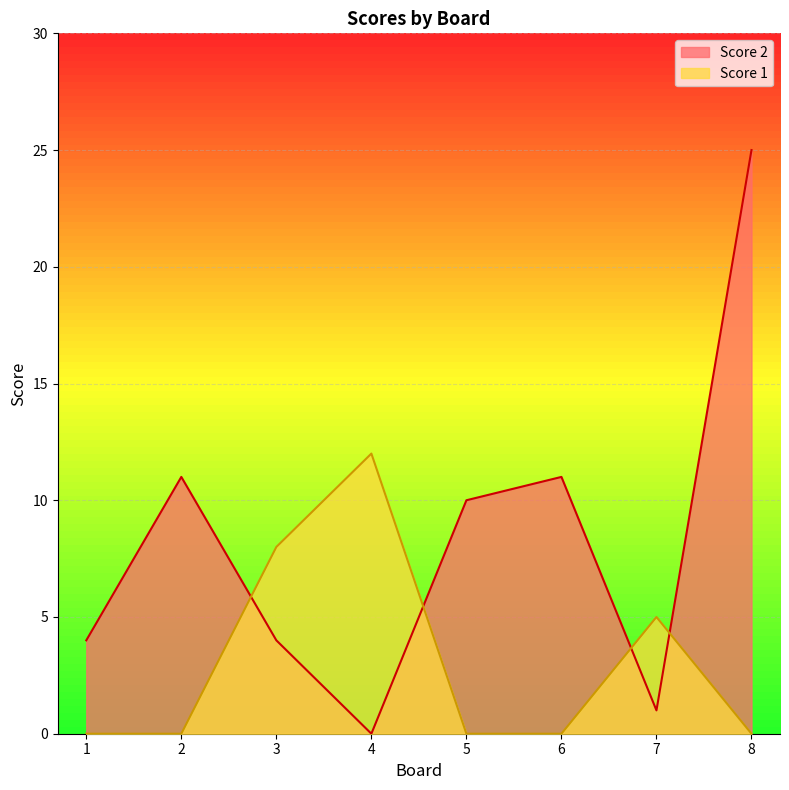

Between 7 and 8, which series saw the biggest shift?

Score 2